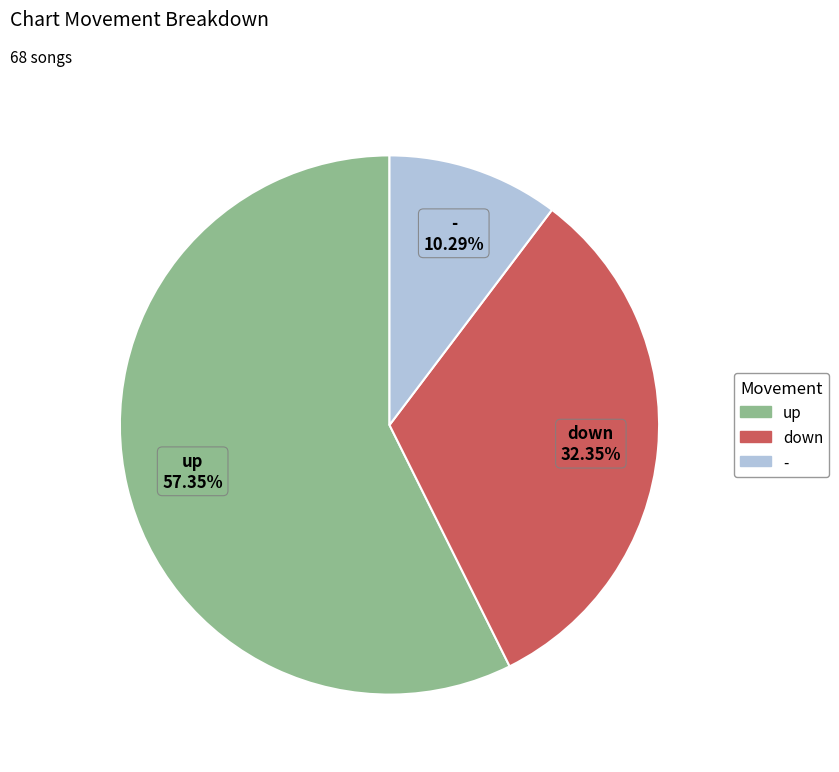

Combined, do down and - account for over 50%?

No